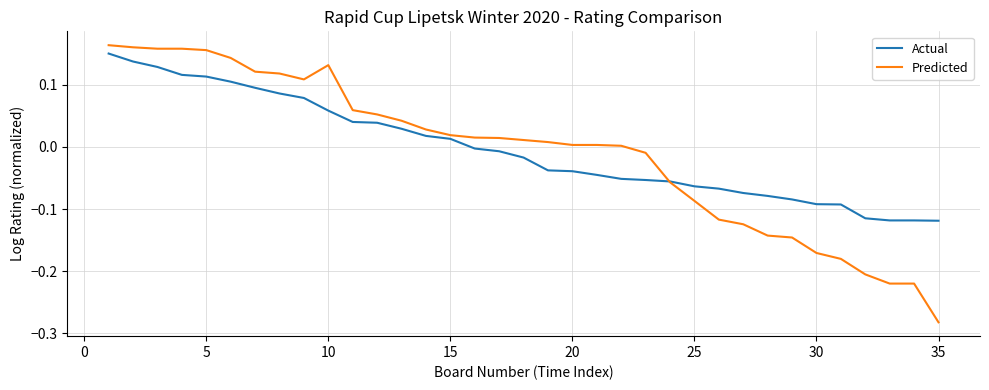

Which series has the widest spread of values?

Predicted